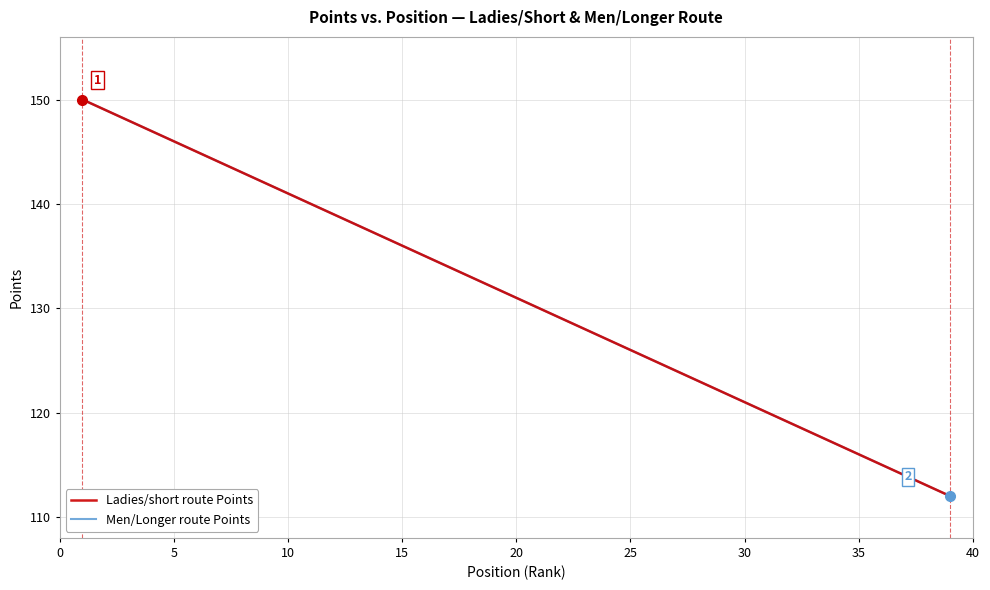

What is the label of the 10th point from the right?

30